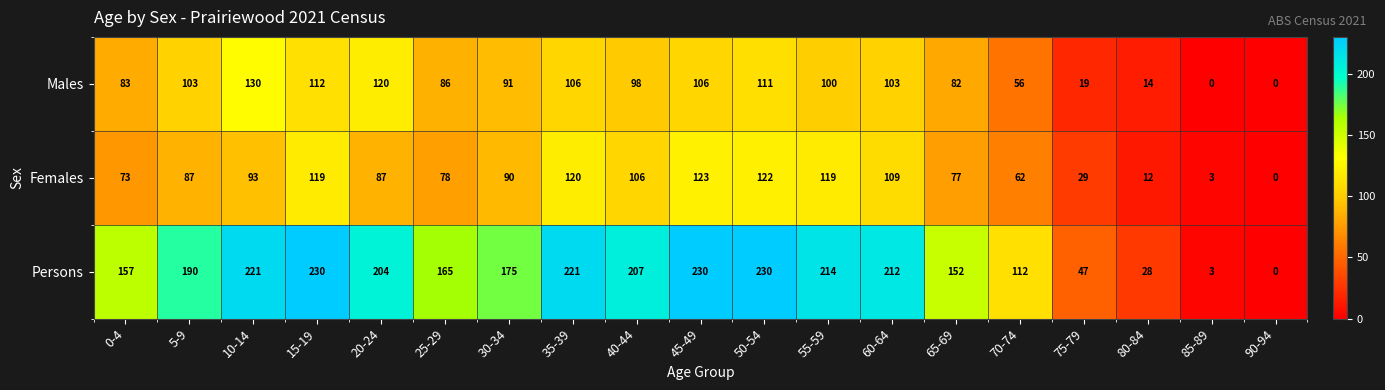

What is the difference between the Males values at 40-44 and 35-39?

8